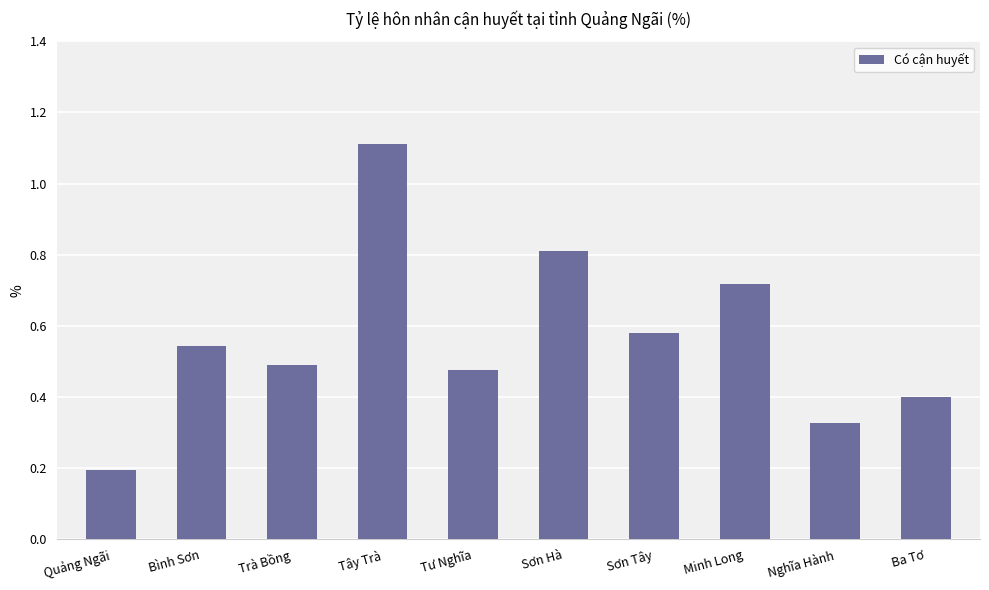

What is the label of the 8th bar from the right?

Trà Bồng